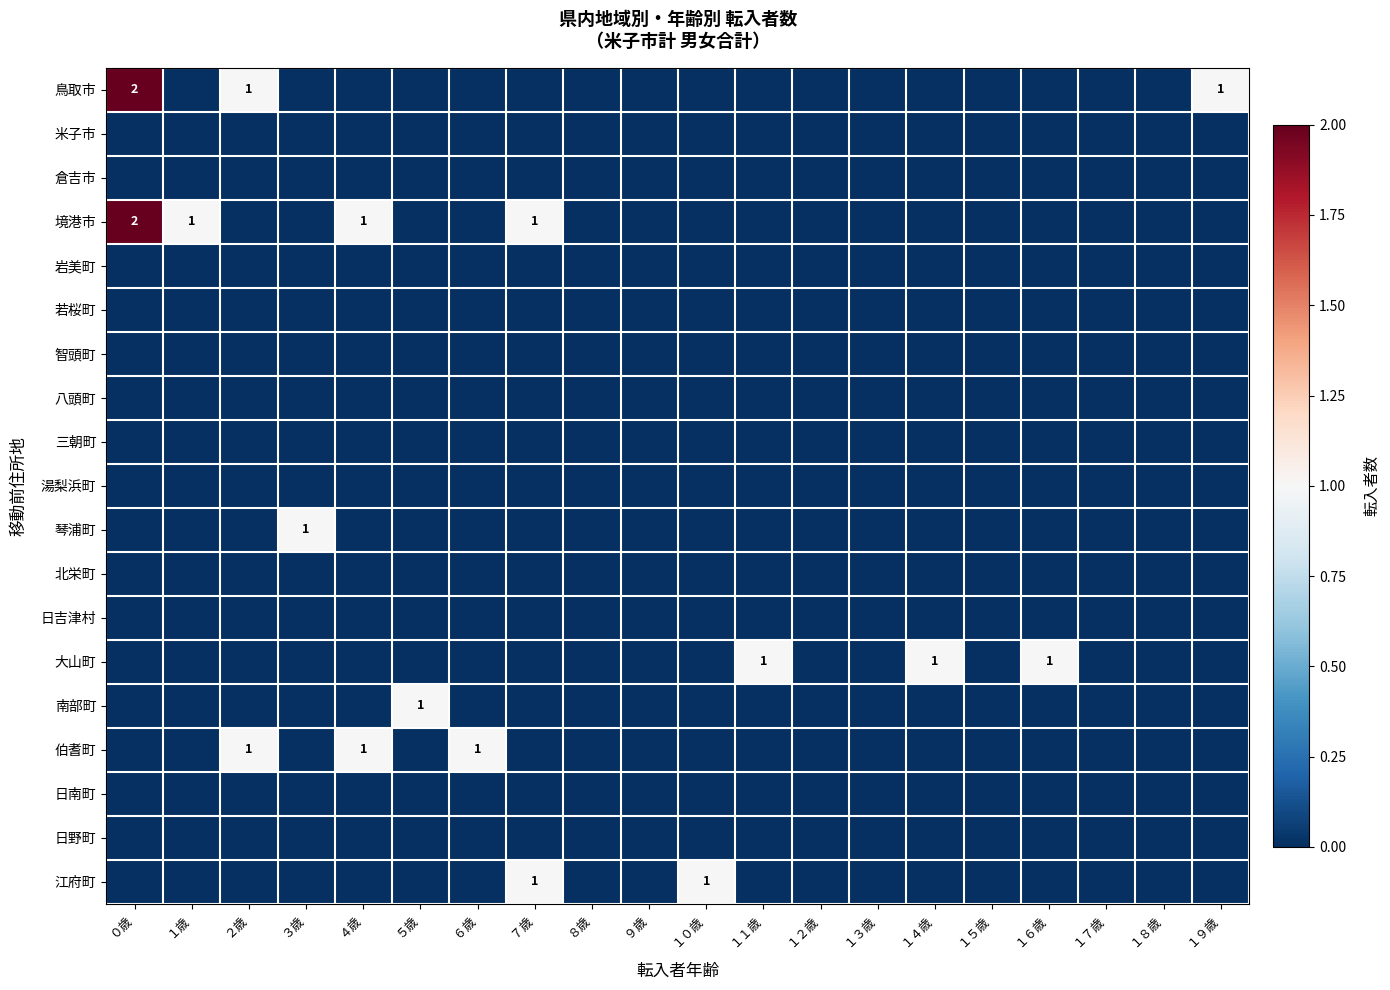

Is it true that 境港市 equals 1 at ４歳?

True